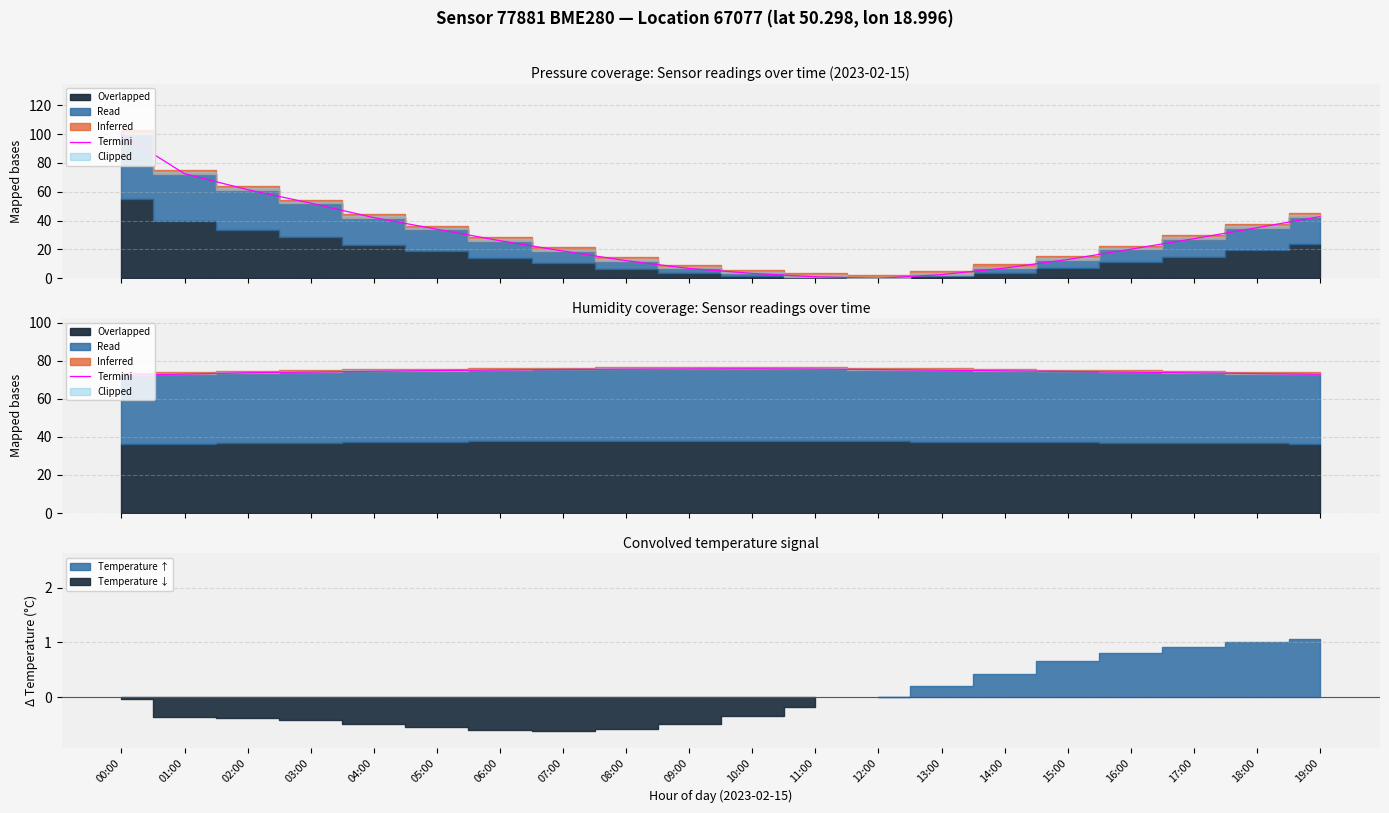

What is the average value?

74.5